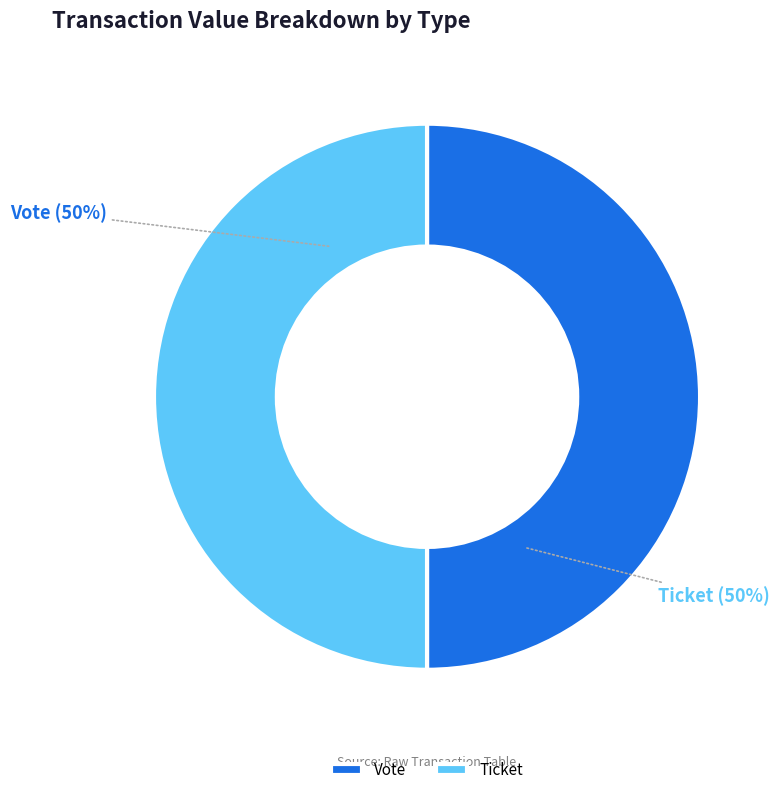

True or false: Vote accounts for 60% of the total.

False